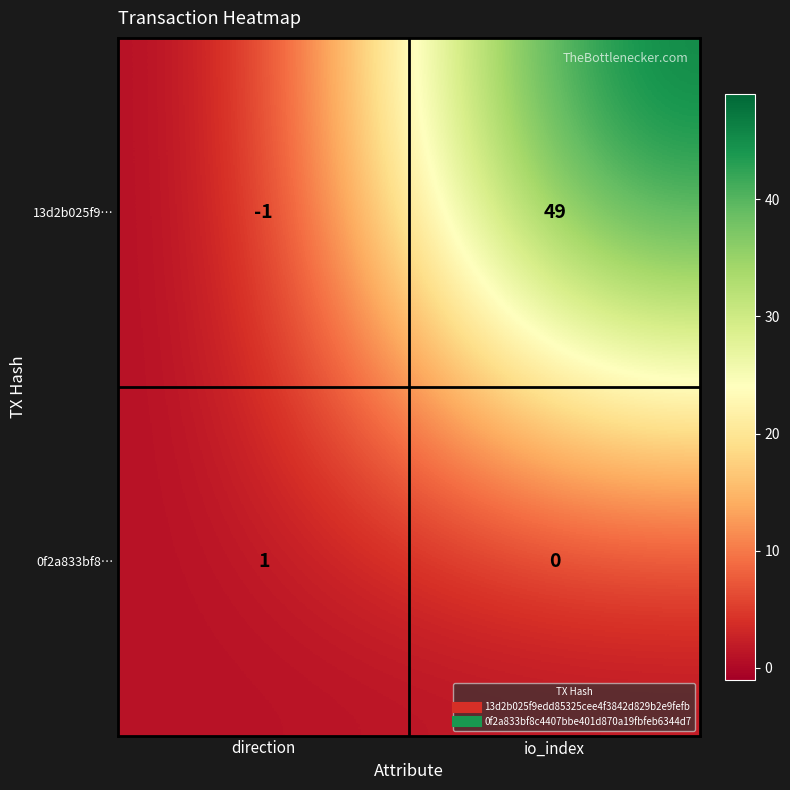

Rank the series by their average value, from lowest to highest.

0f2a833bf8…, 13d2b025f9…